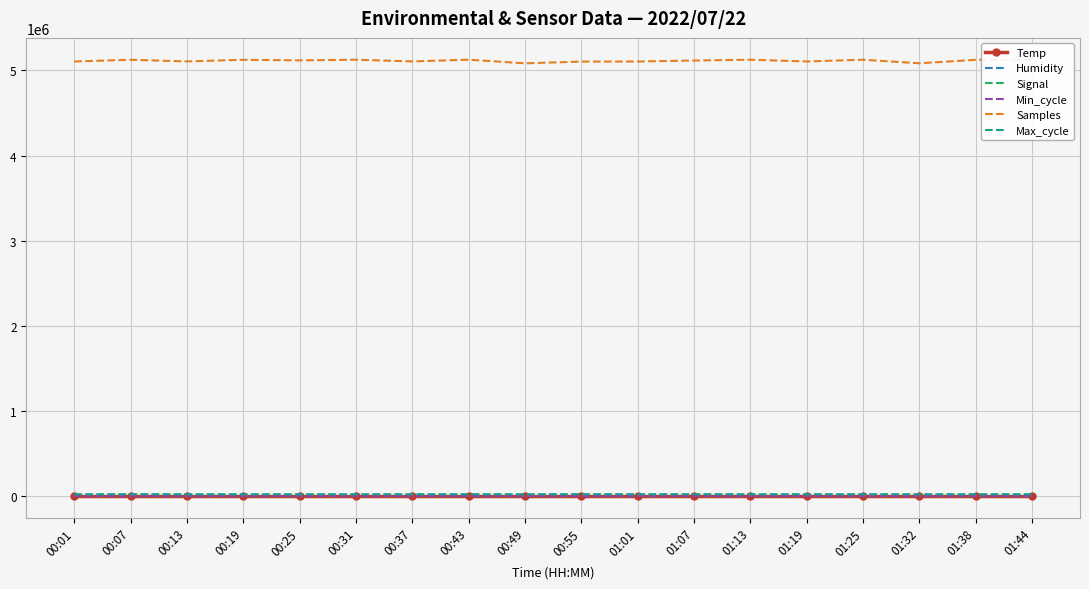

What is the difference between the second highest and minimum values in the Temp series?

1.5